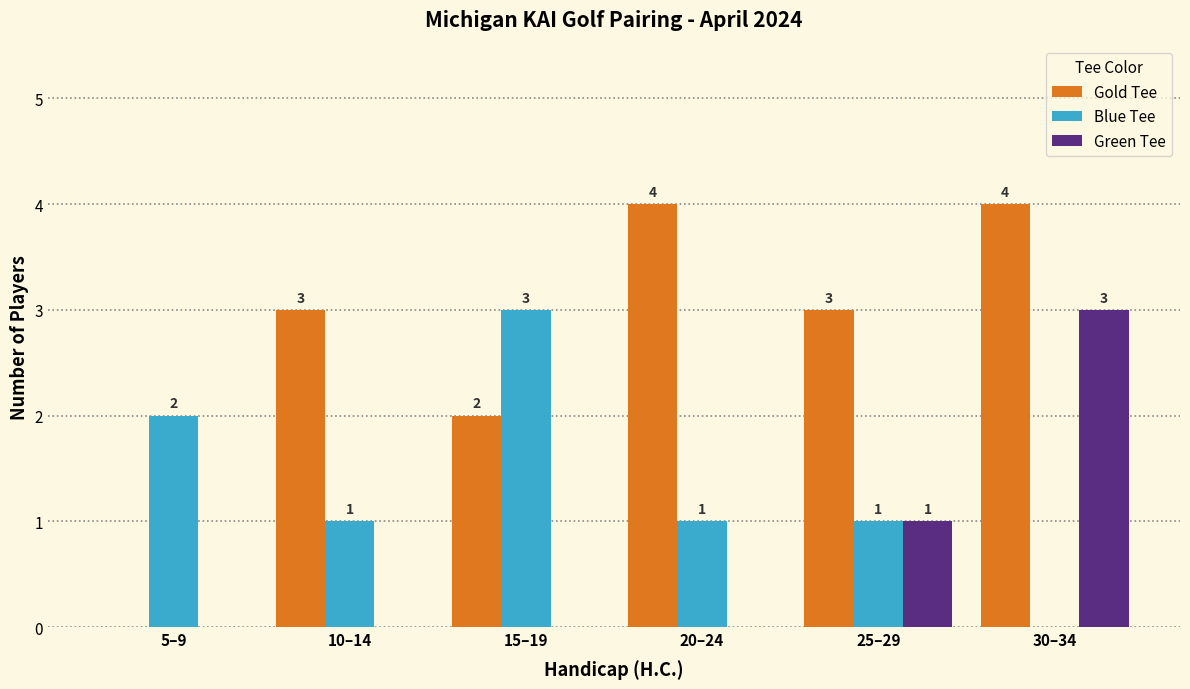

Reading left to right, what are all the values shown in this chart?

Gold Tee: 5–9=0	10–14=3	15–19=2	20–24=4	25–29=3	30–34=4
Blue Tee: 5–9=2	10–14=1	15–19=3	20–24=1	25–29=1	30–34=0
Green Tee: 5–9=0	10–14=0	15–19=0	20–24=0	25–29=1	30–34=3